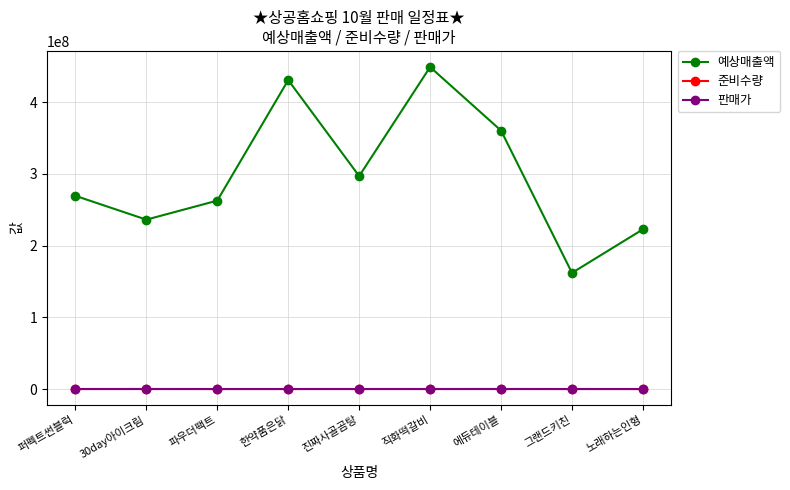

Where is 예상매출액 nearest to the value 305550000?

진짜사골곰탕